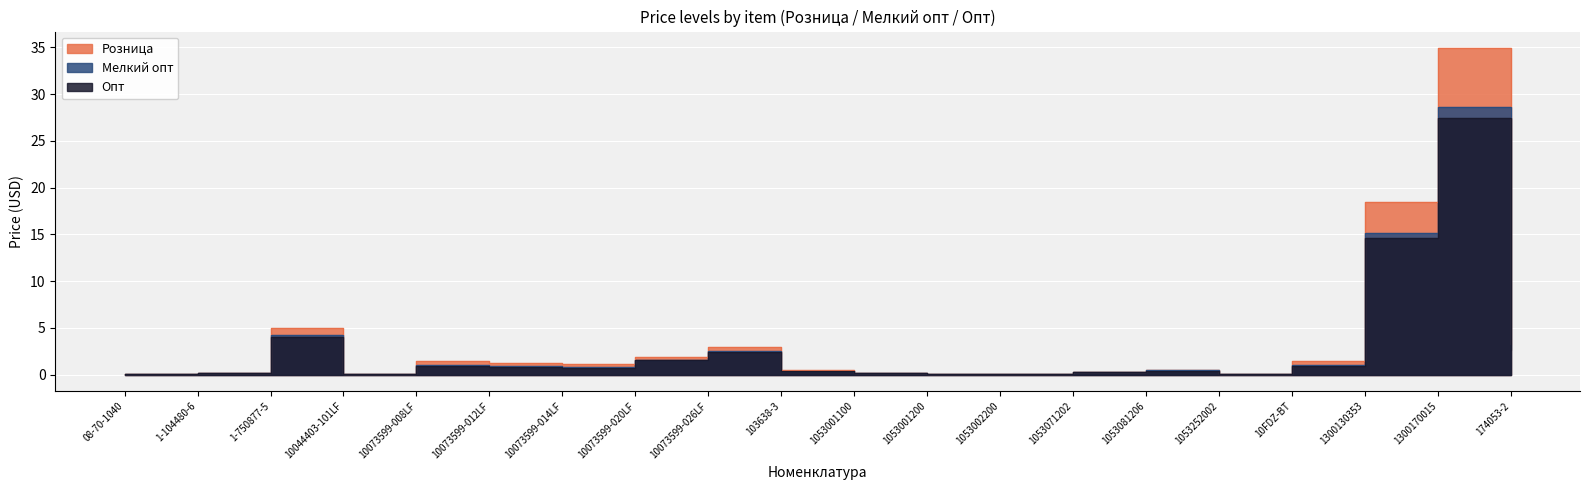

What is the sum of the Мелкий опт values at 103638-3 and 1053001200?

0.5